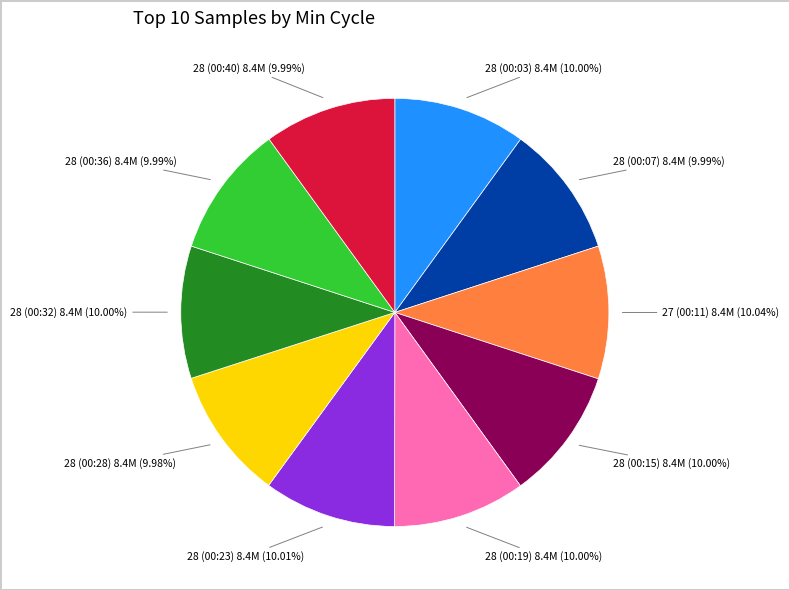

To the nearest percent, what is the average slice percentage?

10%